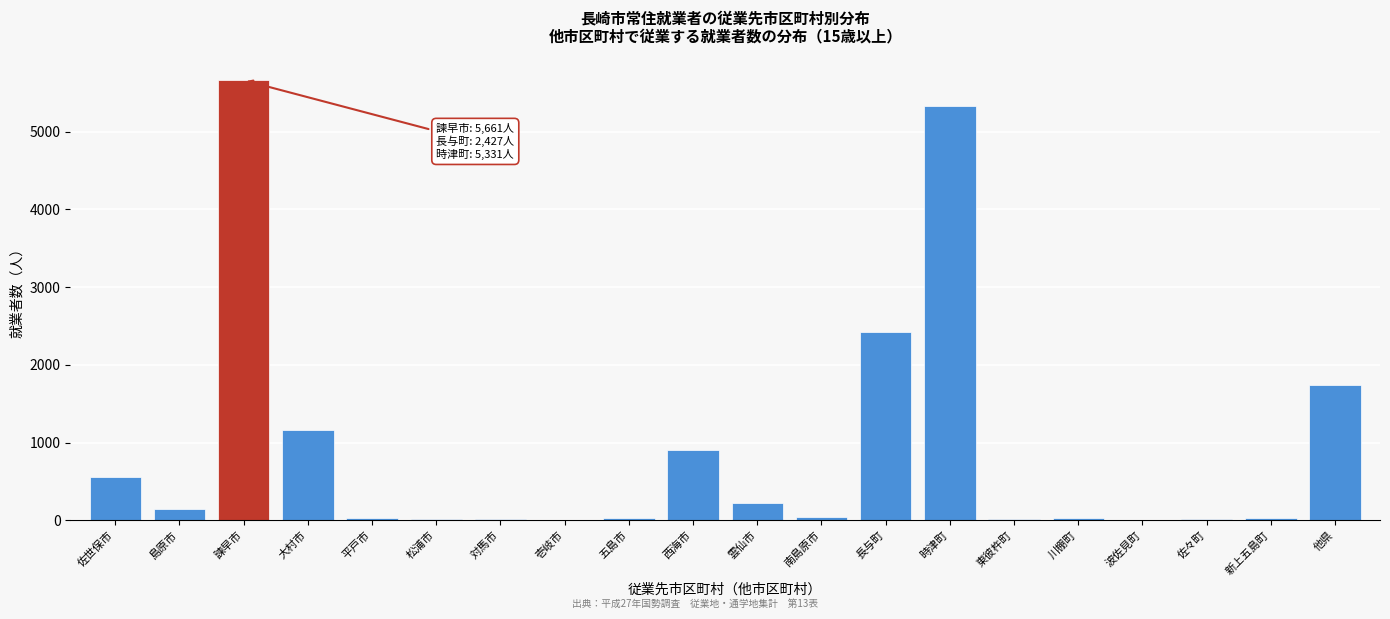

What is the sum of all values?

18381